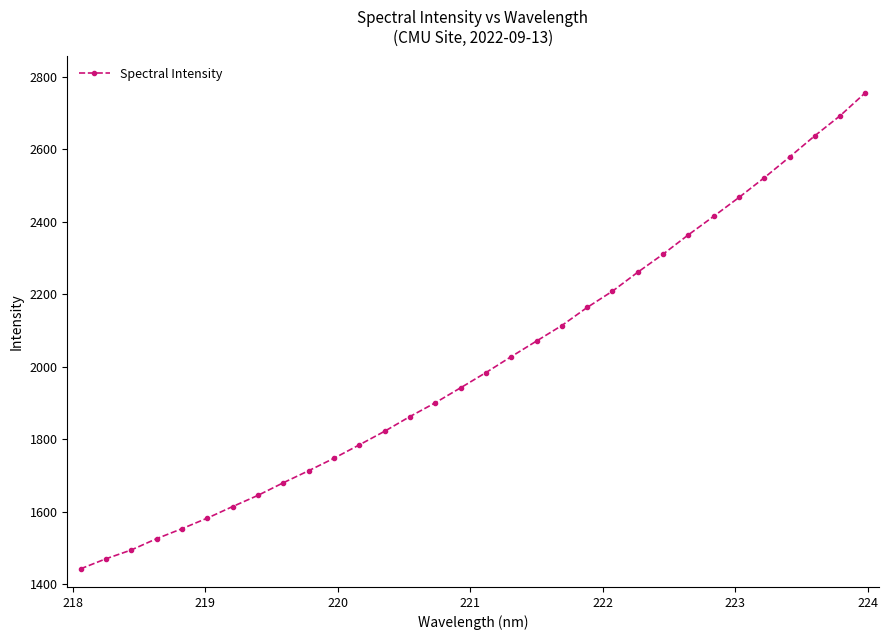

What is the smallest value displayed?

1442.1